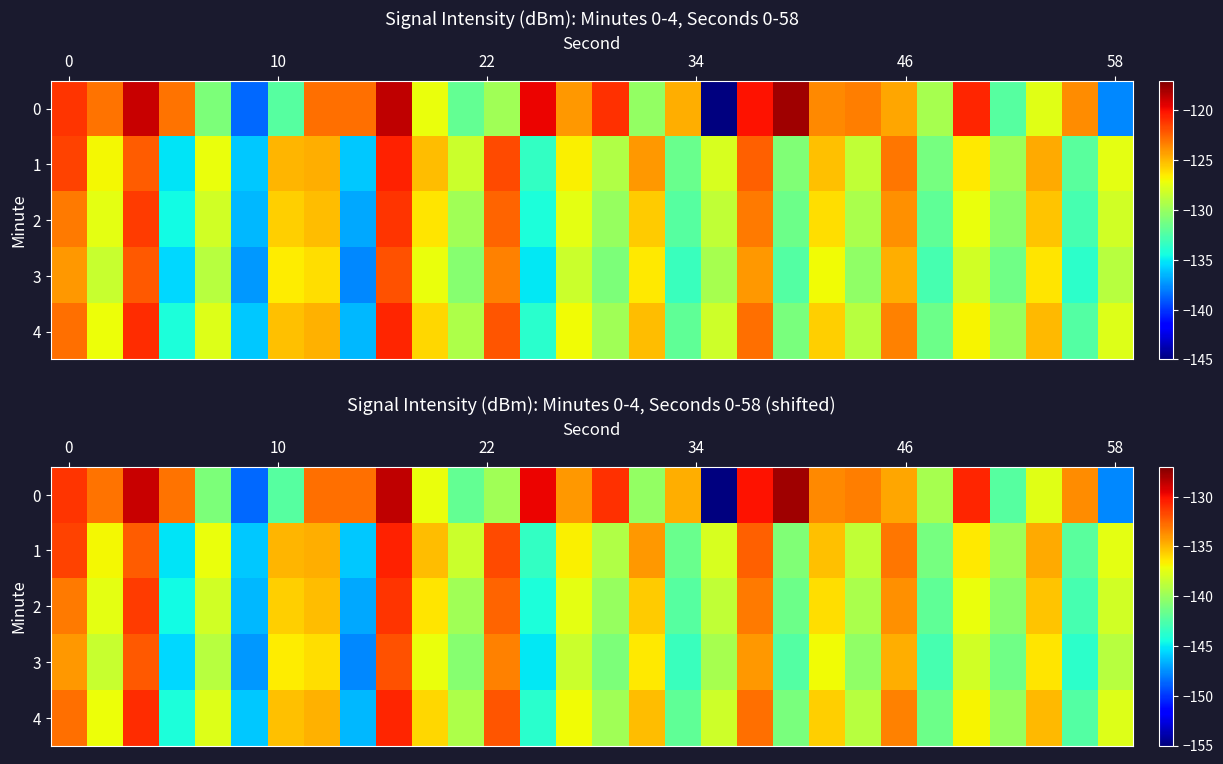

What is the total value across all series at 15?

-691.0